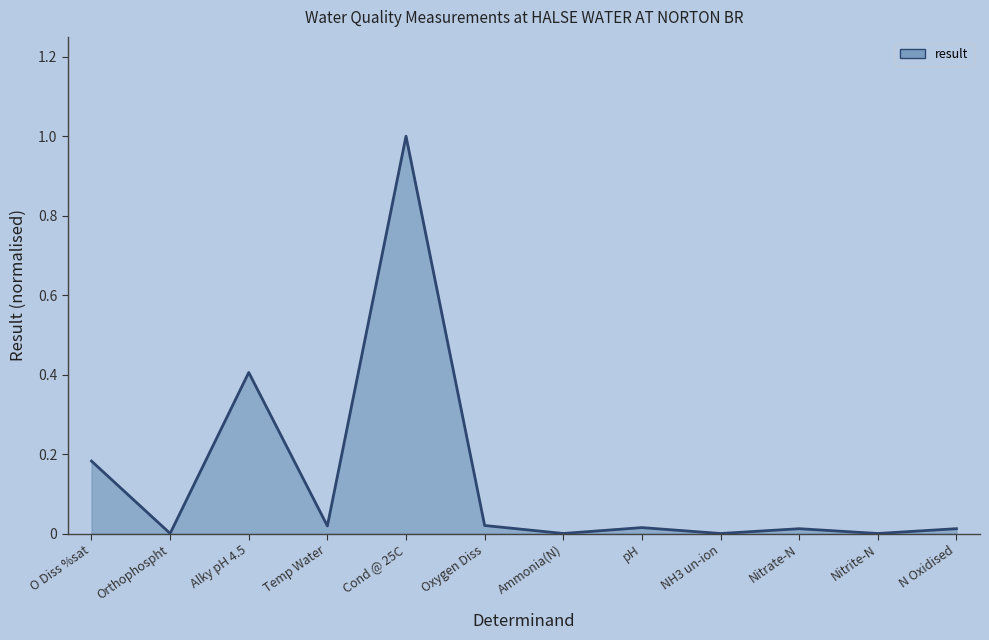

What is the difference between the maximum and minimum values?

1.0